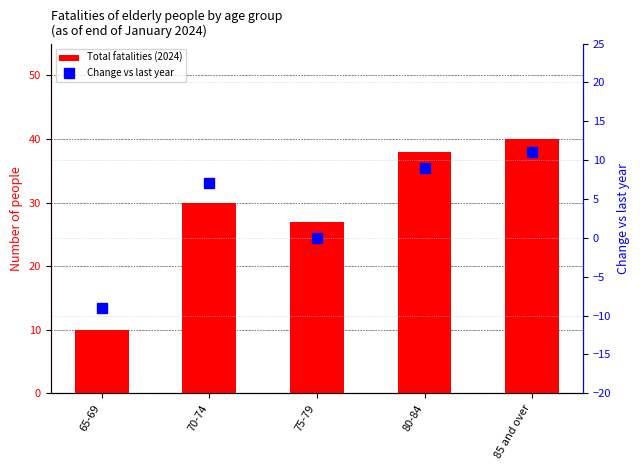

What is the sum of all Change vs last year values?

18